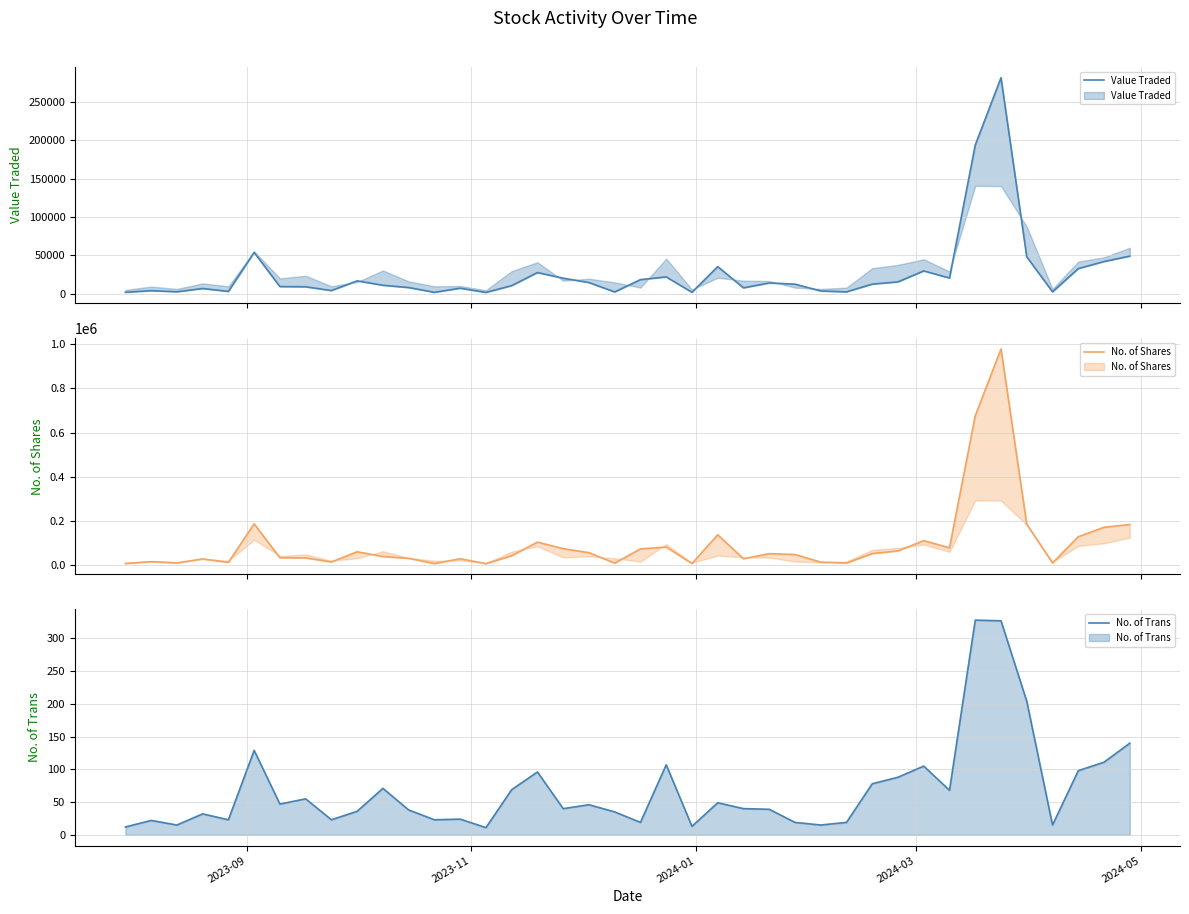

What is the difference between the maximum and minimum values in the Value Traded series?

279343